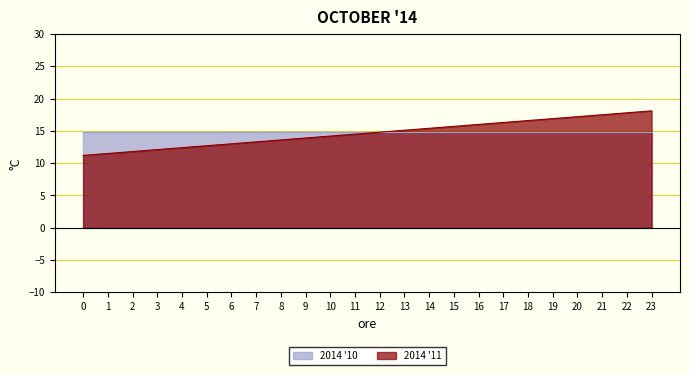

How many data points does each series have?

24